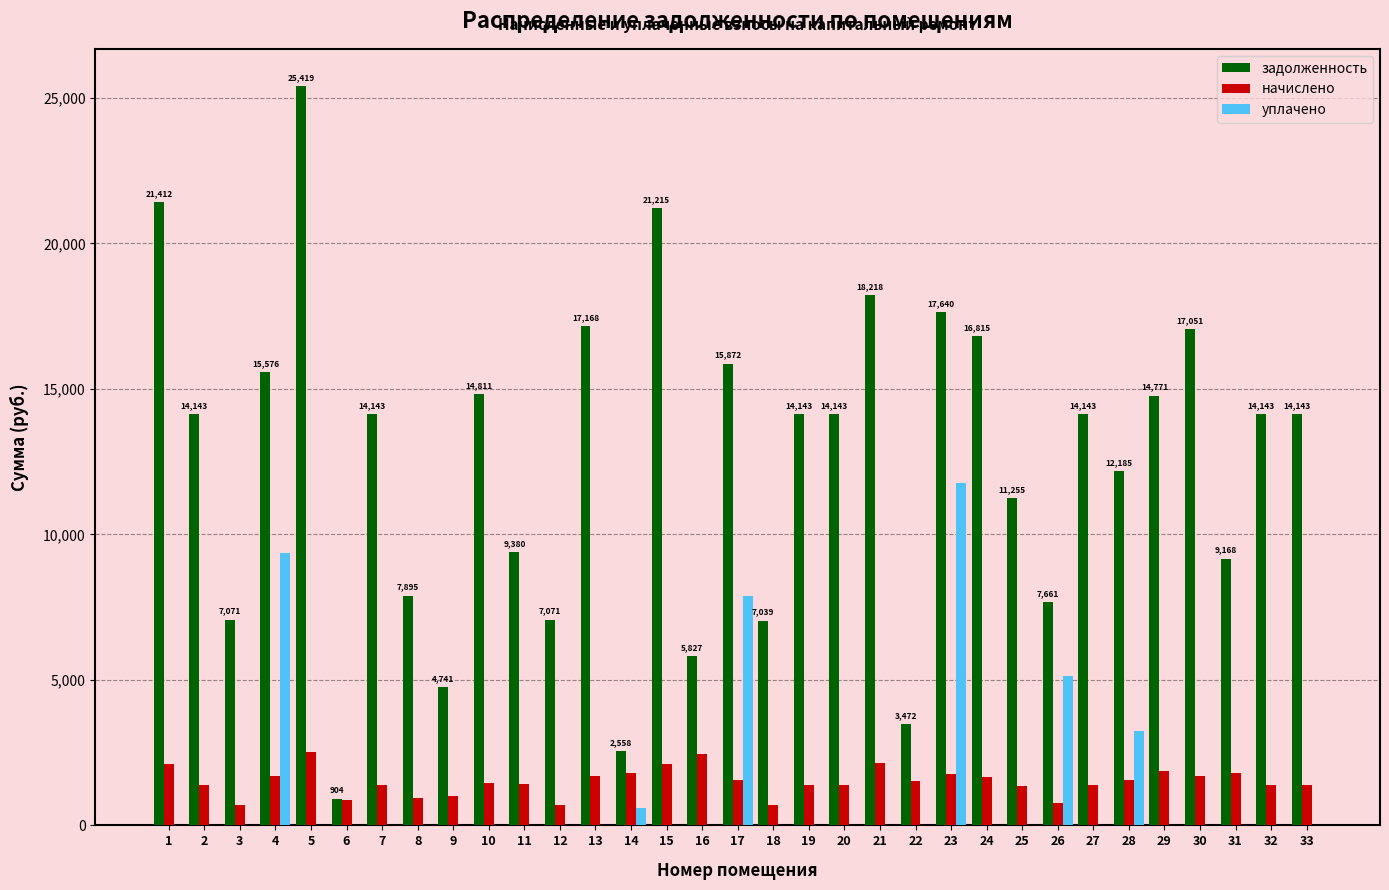

Which series changed the most between 15 and 28?

задолженность